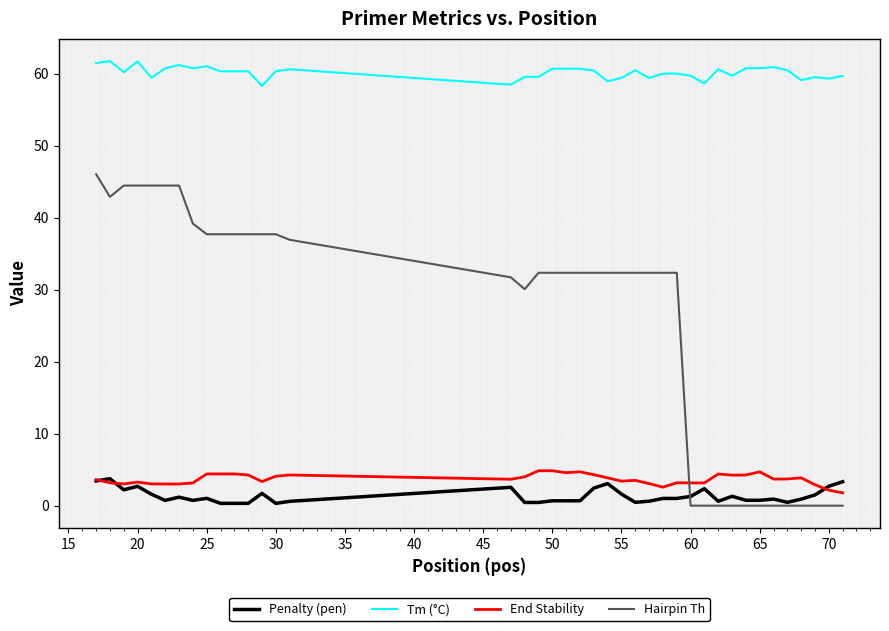

Does the chart have visible grid lines?

Yes